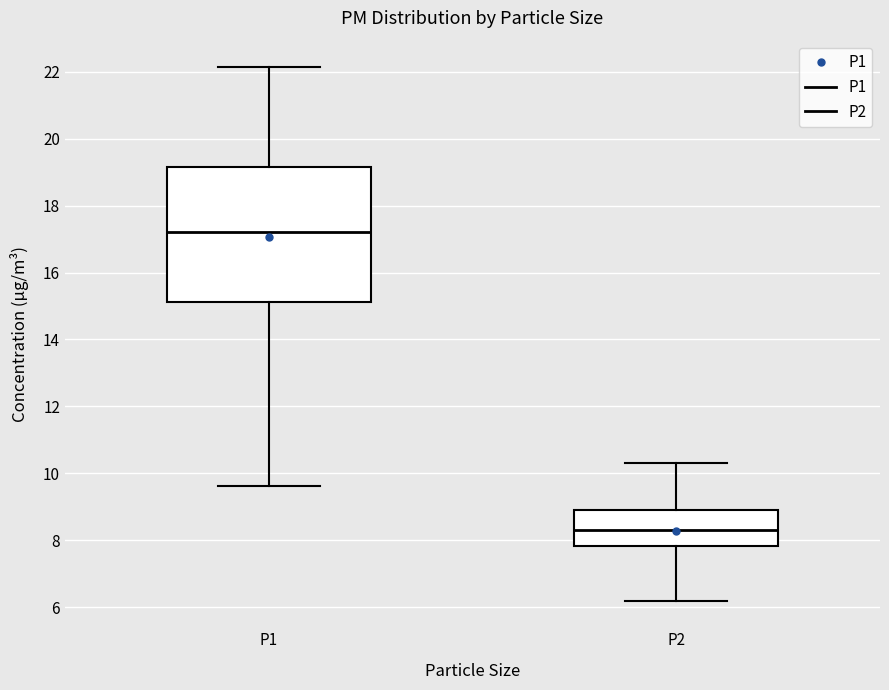

Where is the upper edge of the box for P2 on the y-axis? The values are not printed on the chart, so give them approximately, as read against the axis.

9.0